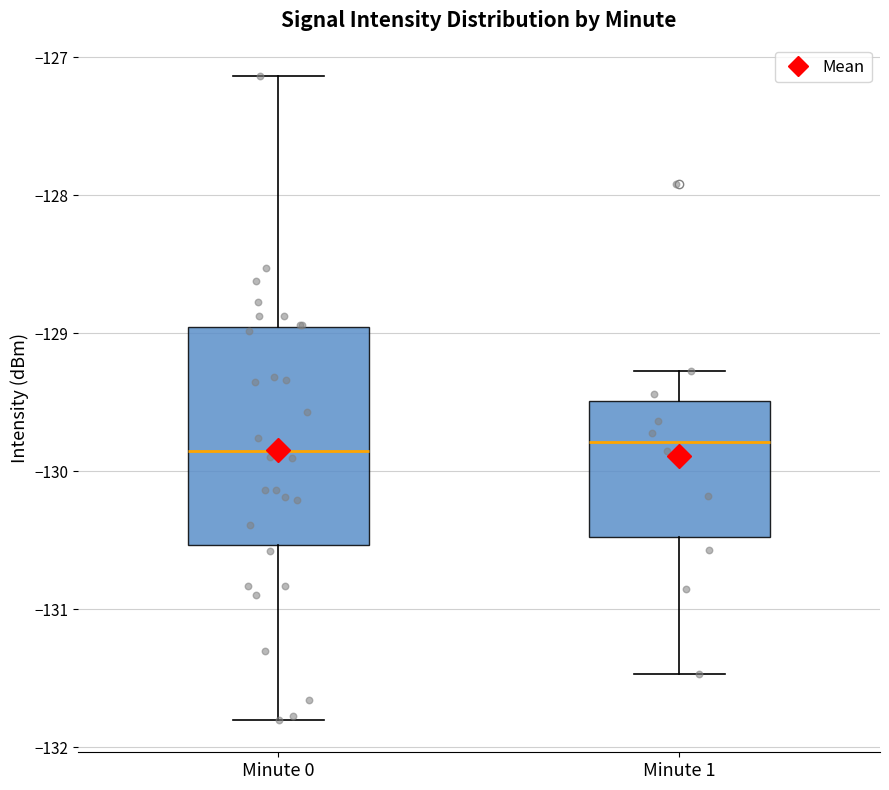

Reading left to right, read every box against the y-axis: the position of its median line, the range the box covers, and the ends of its whiskers. The values are not printed on the chart, so give them approximately, as read against the axis.

Minute 0: median -129.9, box -130.5 to -129.0, whiskers -131.8 to -127.1
Minute 1: median -129.8, box -130.5 to -129.5, whiskers -131.5 to -129.3